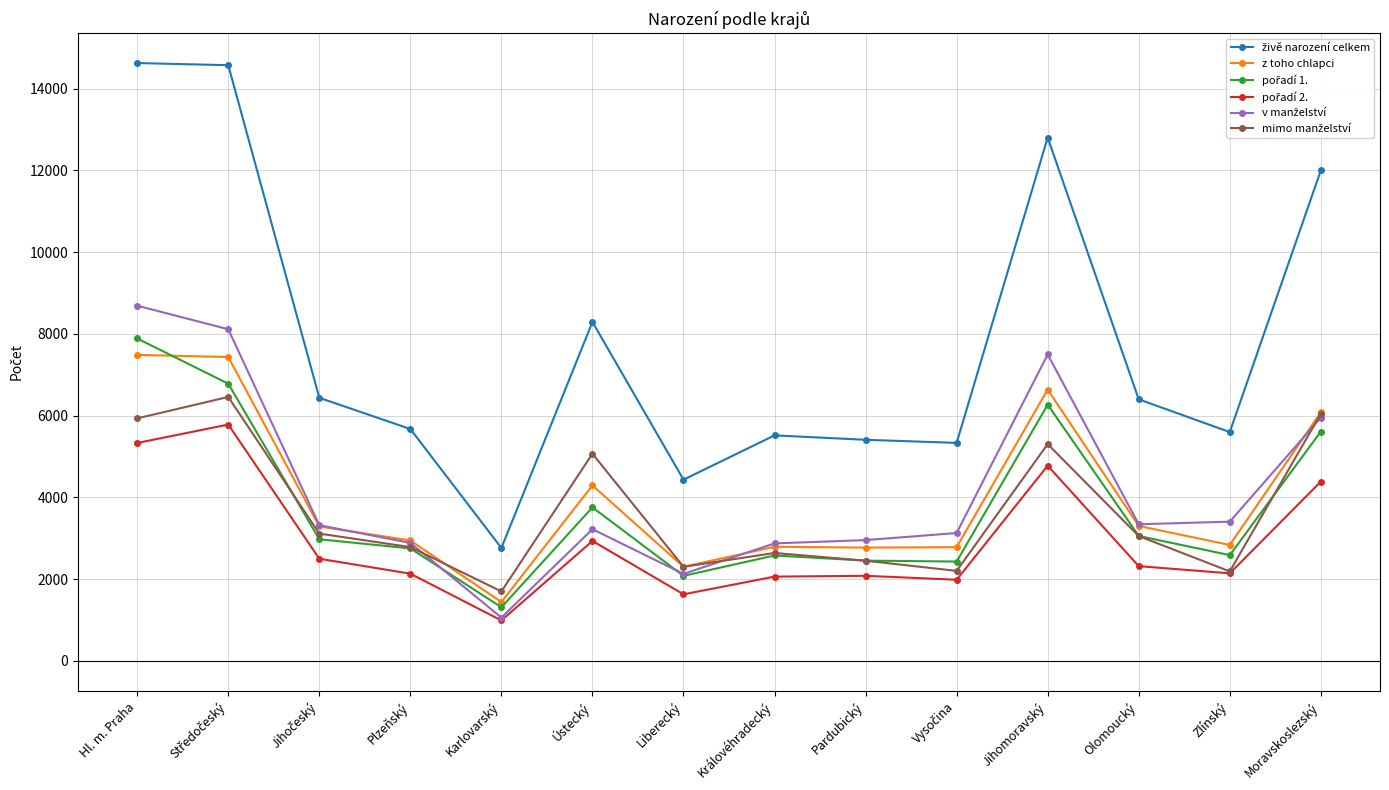

At how many categories does at least one series exceed 7657?

5